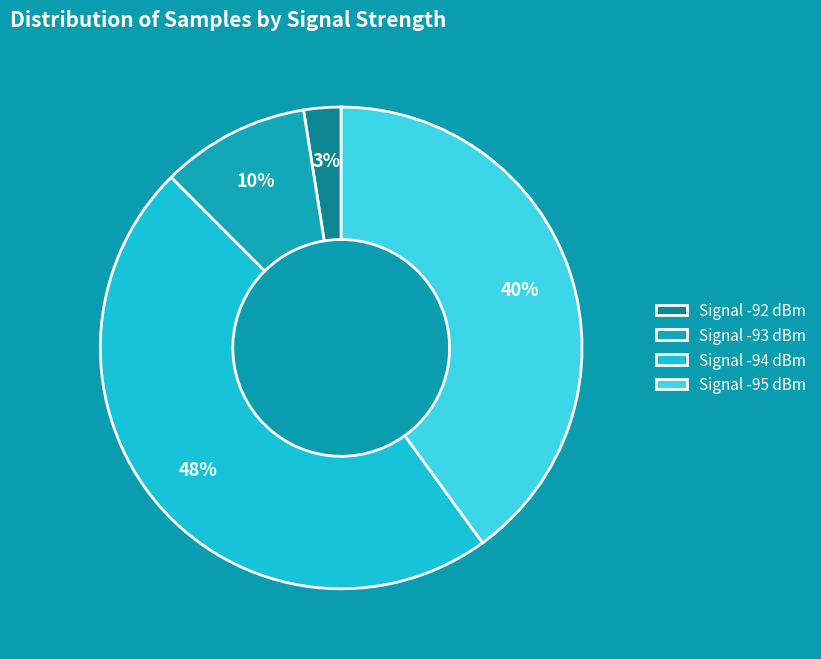

How many segments does this pie chart have?

4